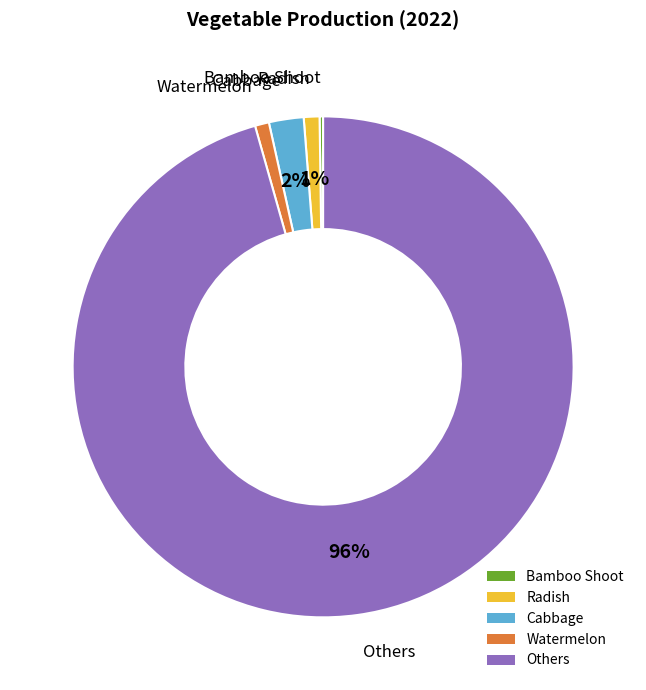

Between Cabbage and Others, which is larger?

Others